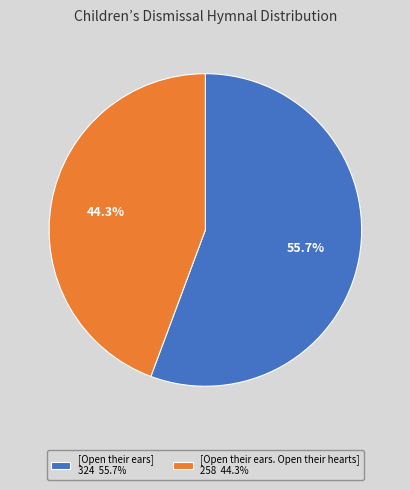

What is the largest slice in the pie chart?

[Open their ears]